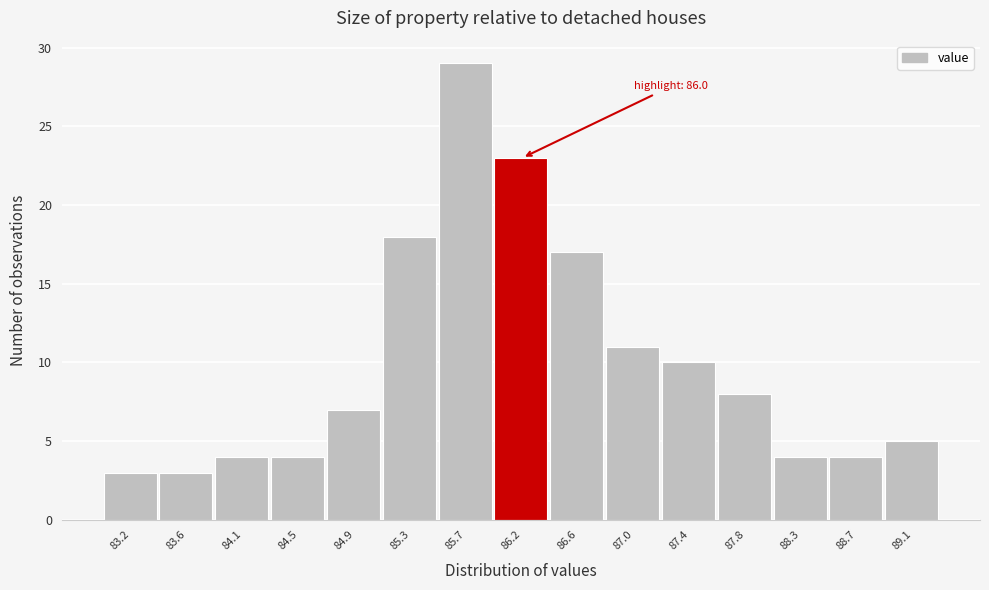

Over which range of the x-axis is the bar tallest?

85.55 to 85.95